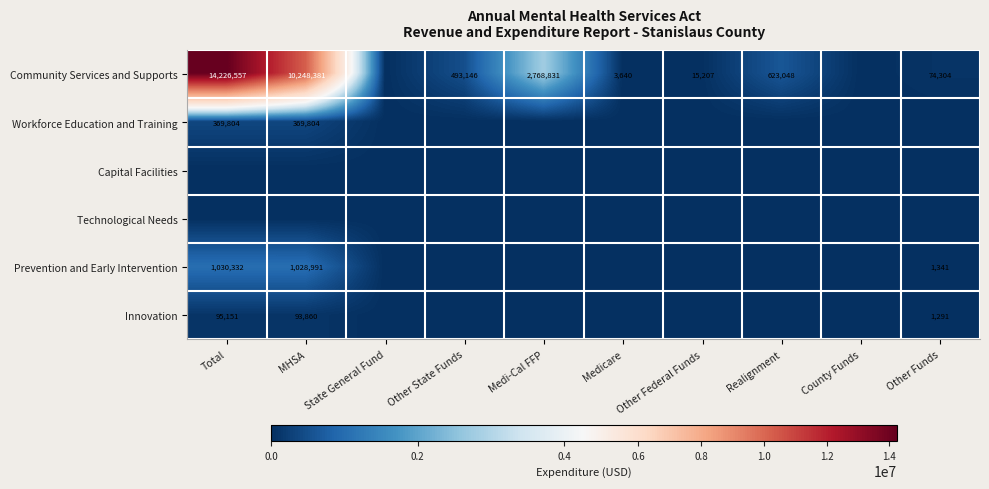

What is the total value across all series at Other Federal Funds?

15207.0